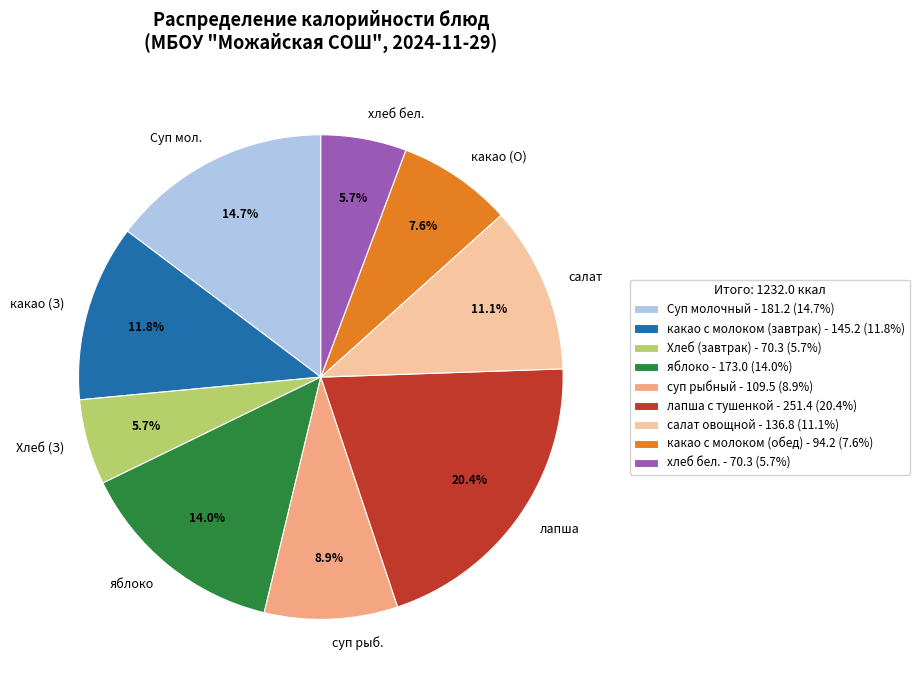

Is хлеб бел. the majority of the pie?

No